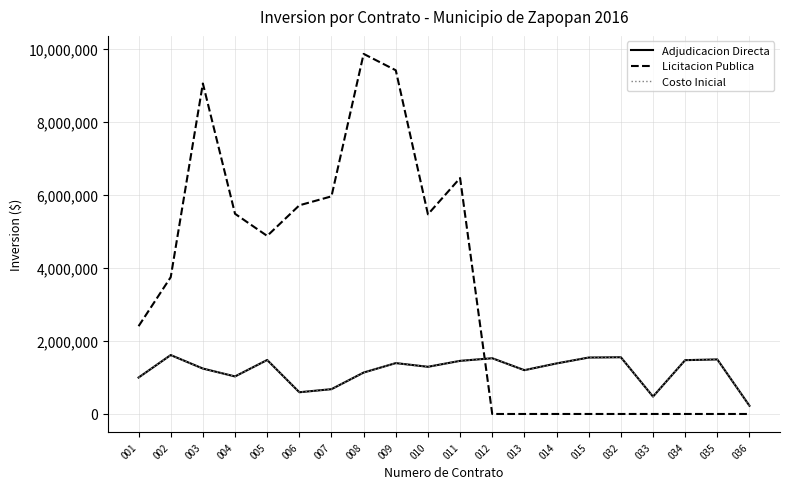

Rank the series at 013 from highest to lowest value.

Adjudicacion Directa, Costo Inicial, Licitacion Publica